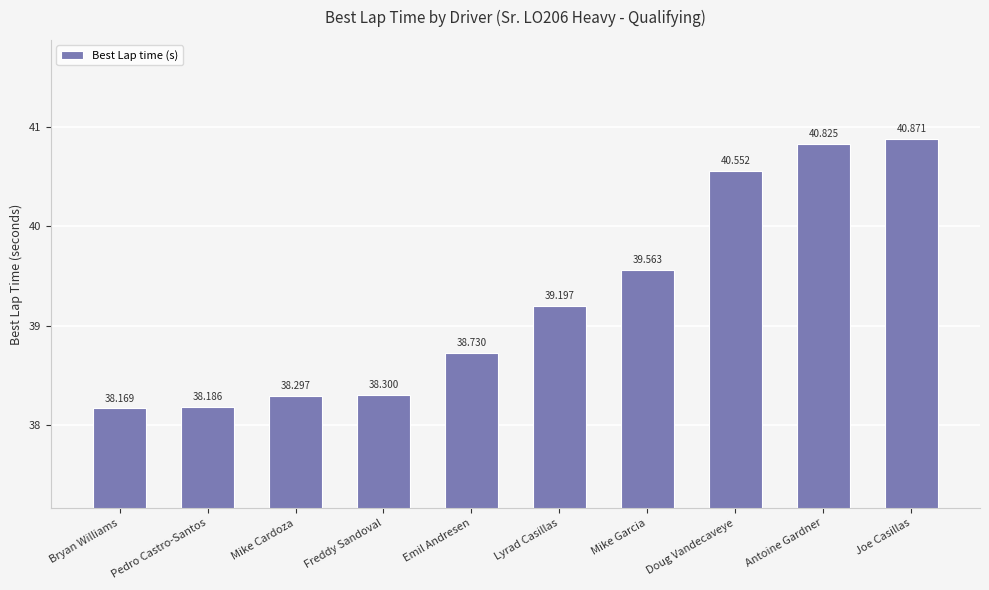

Rank the categories by value from lowest to highest.

Bryan Williams, Pedro Castro-Santos, Mike Cardoza, Freddy Sandoval, Emil Andresen, Lyrad Casillas, Mike Garcia, Doug Vandecaveye, Antoine Gardner, Joe Casillas